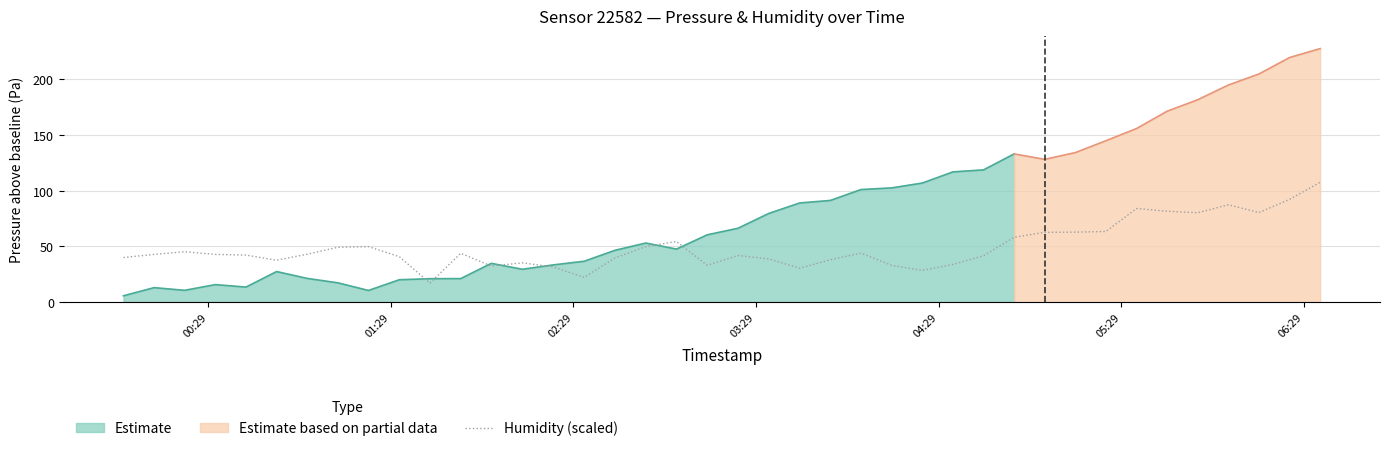

What is the minimum value for Humidity (scaled)?

17.0